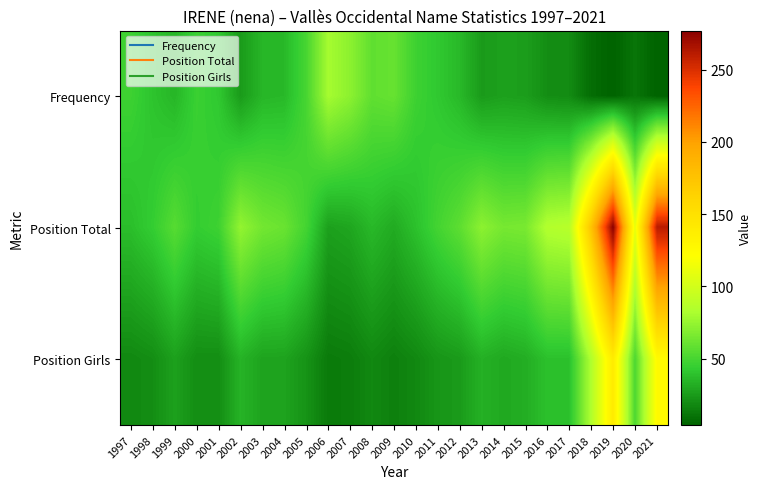

How many distinct data groups are displayed?

3